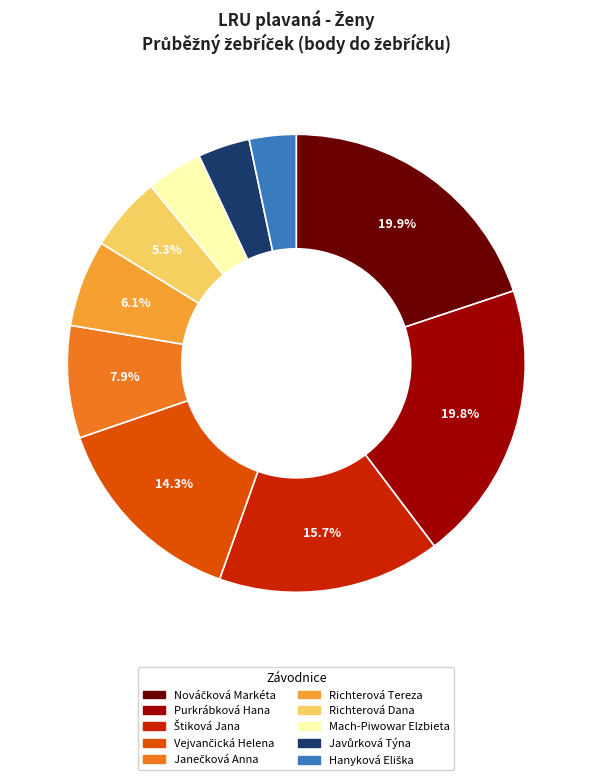

What percentage is NOT represented by Purkrábková Hana?

80.2%